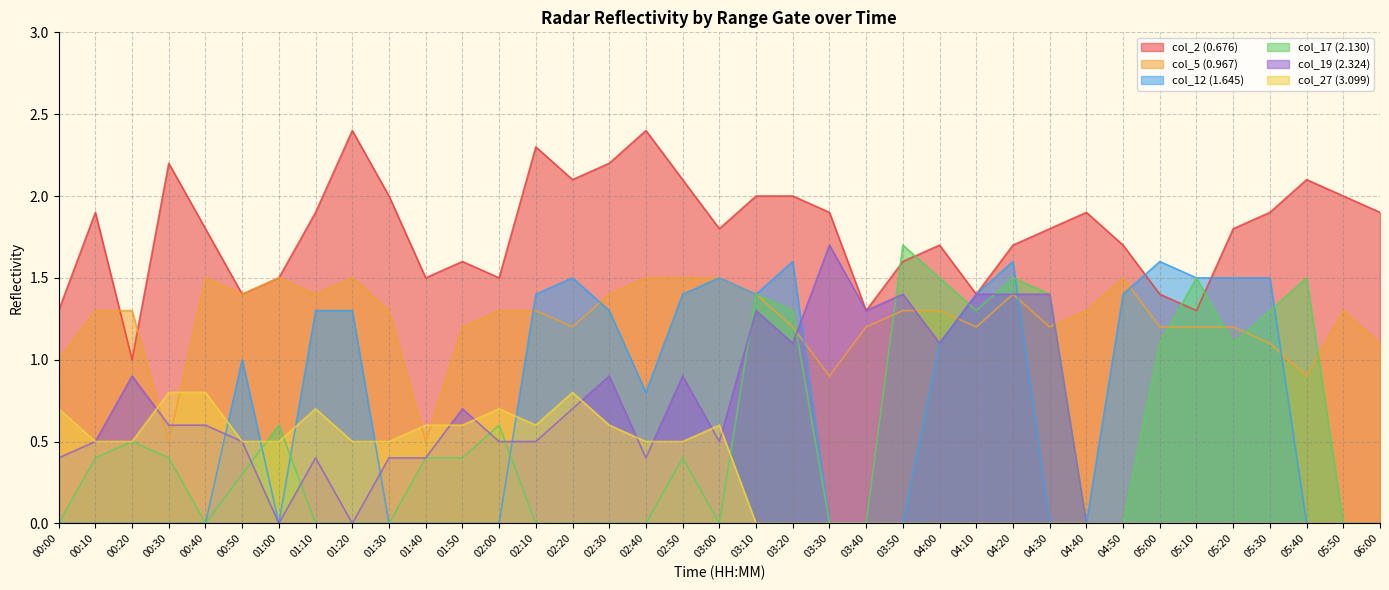

What is the label of the 23rd point from the left?

03:40